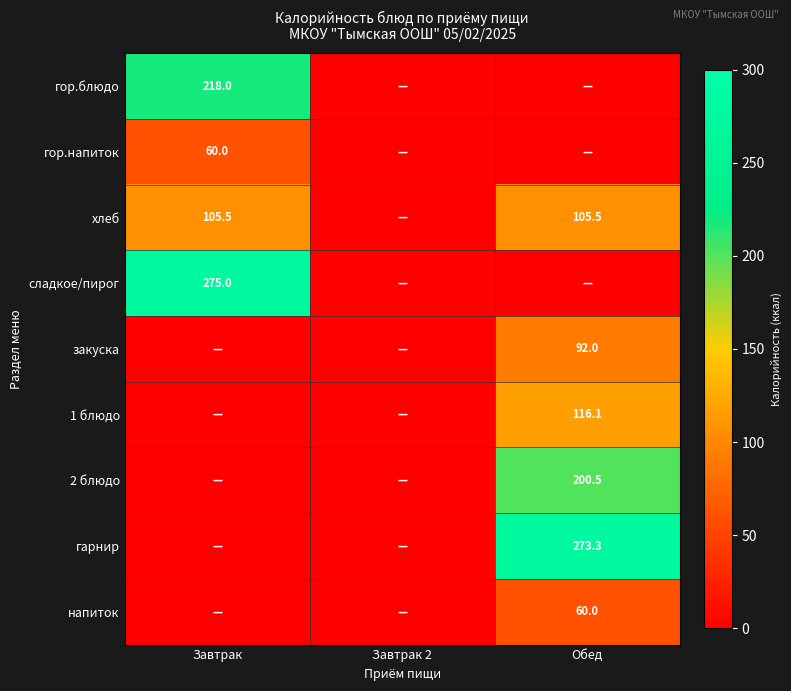

Between Обед and Завтрак, which is larger?

Завтрак